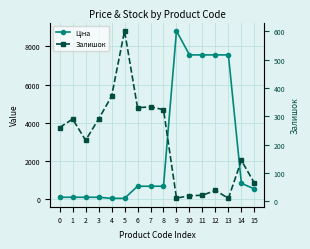

What is the difference between the maximum and minimum values in the Залишок series?

591.0